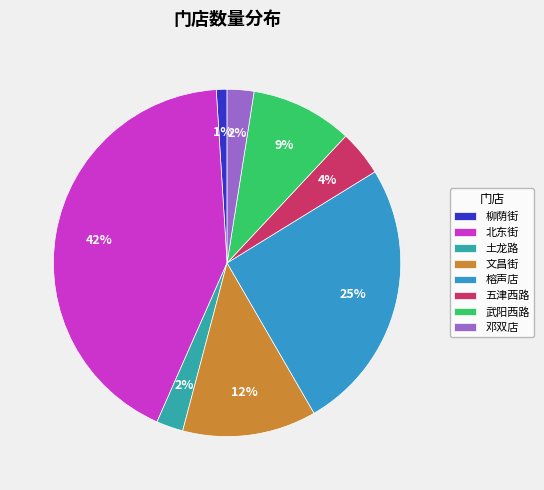

Which category has the smallest portion of the pie?

柳荫街